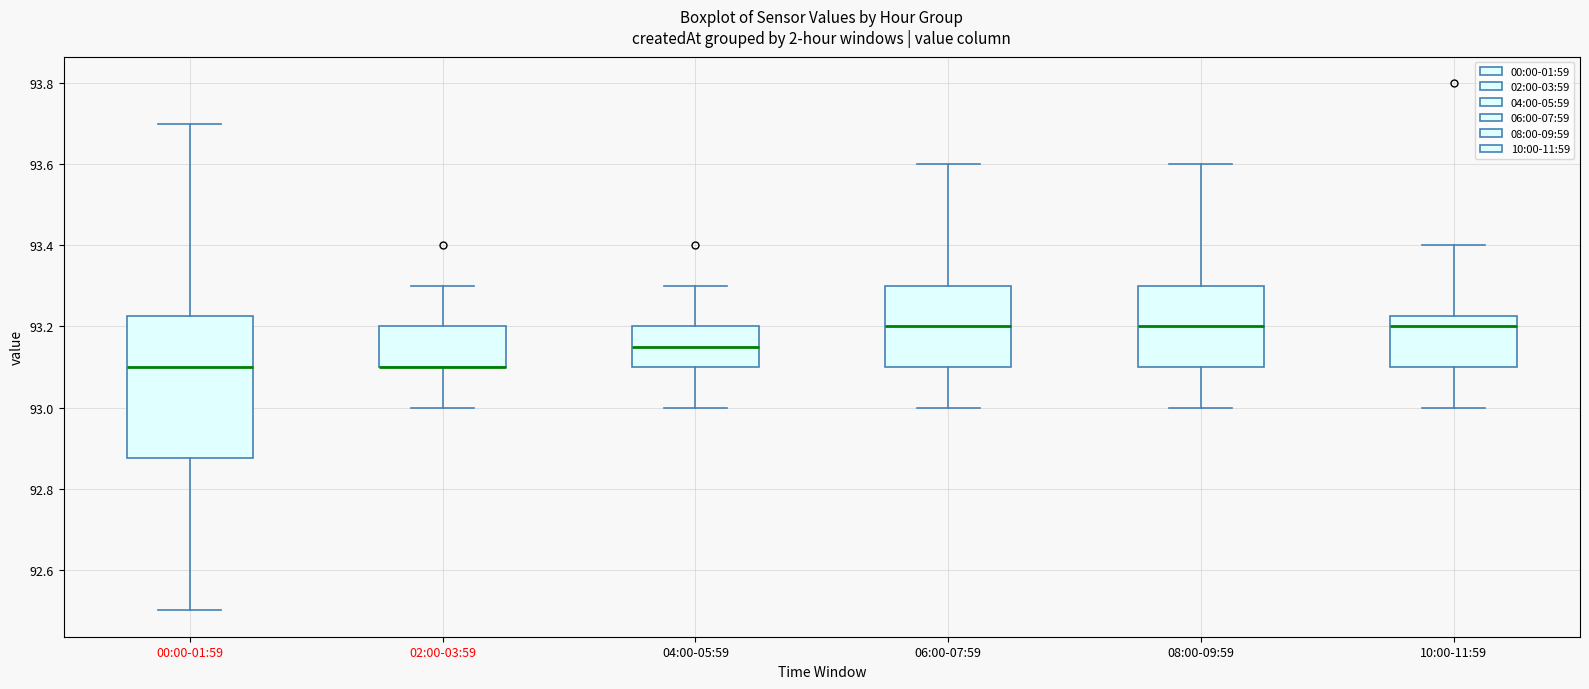

Reading left to right, read every box against the y-axis: the position of its median line, the range the box covers, and the ends of its whiskers. The values are not printed on the chart, so give them approximately, as read against the axis.

00:00-01:59: median 93.10, box 92.88 to 93.22, whiskers 92.50 to 93.70
02:00-03:59: median 93.10 (drawn on the box's lower edge), box 93.10 to 93.20, whiskers 93.00 to 93.30
04:00-05:59: median 93.16, box 93.10 to 93.20, whiskers 93.00 to 93.30
06:00-07:59: median 93.20, box 93.10 to 93.30, whiskers 93.00 to 93.60
08:00-09:59: median 93.20, box 93.10 to 93.30, whiskers 93.00 to 93.60
10:00-11:59: median 93.20, box 93.10 to 93.22, whiskers 93.00 to 93.40